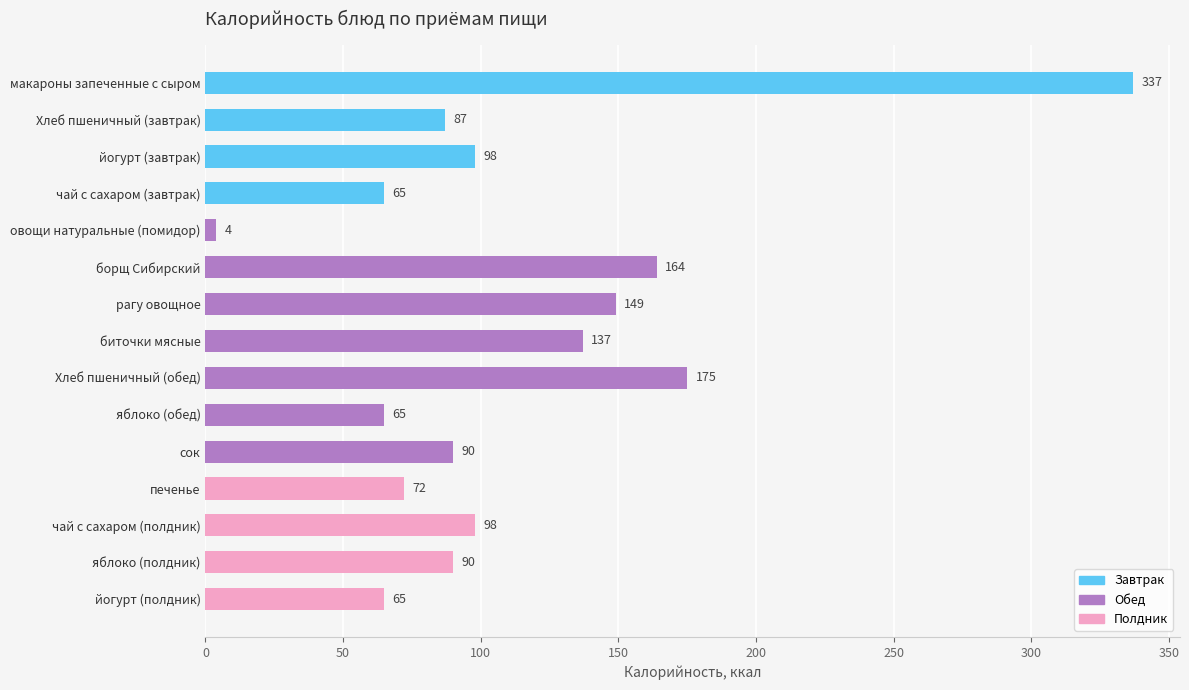

What is the label of the 8th bar from the bottom?

биточки мясные